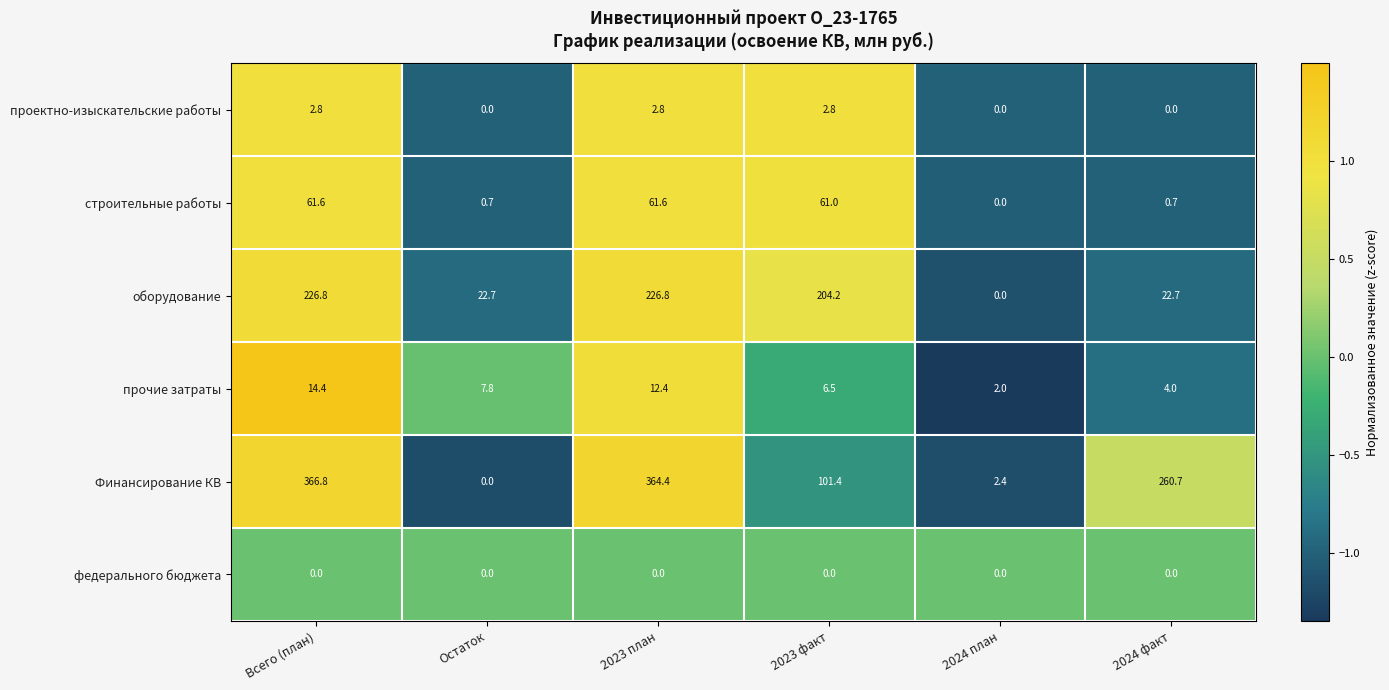

How many values in the Финансирование КВ series exceed 260?

3